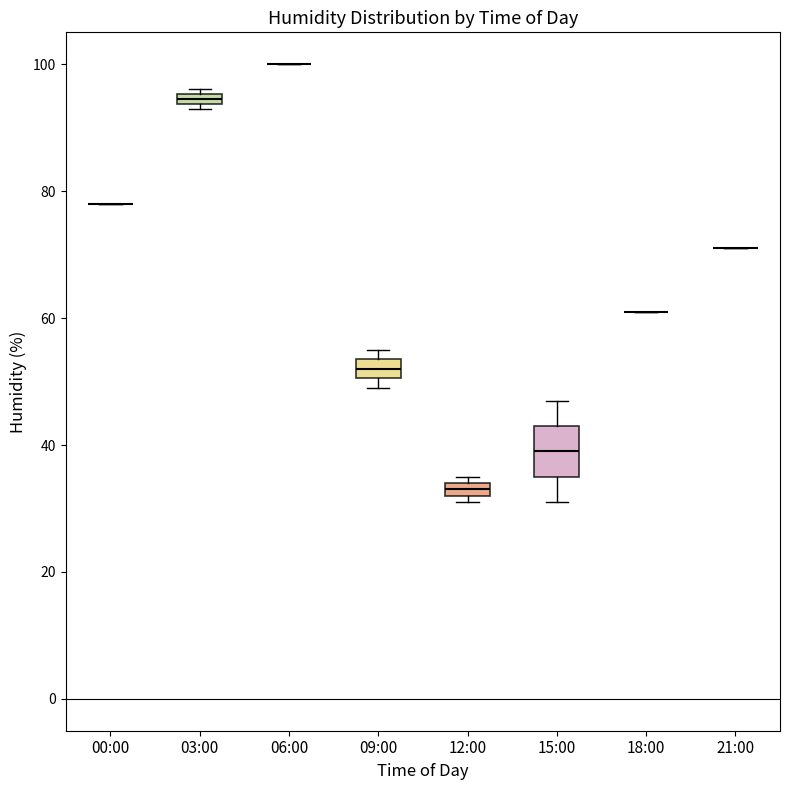

Which box is the tallest, from its lower edge to its upper edge?

15:00